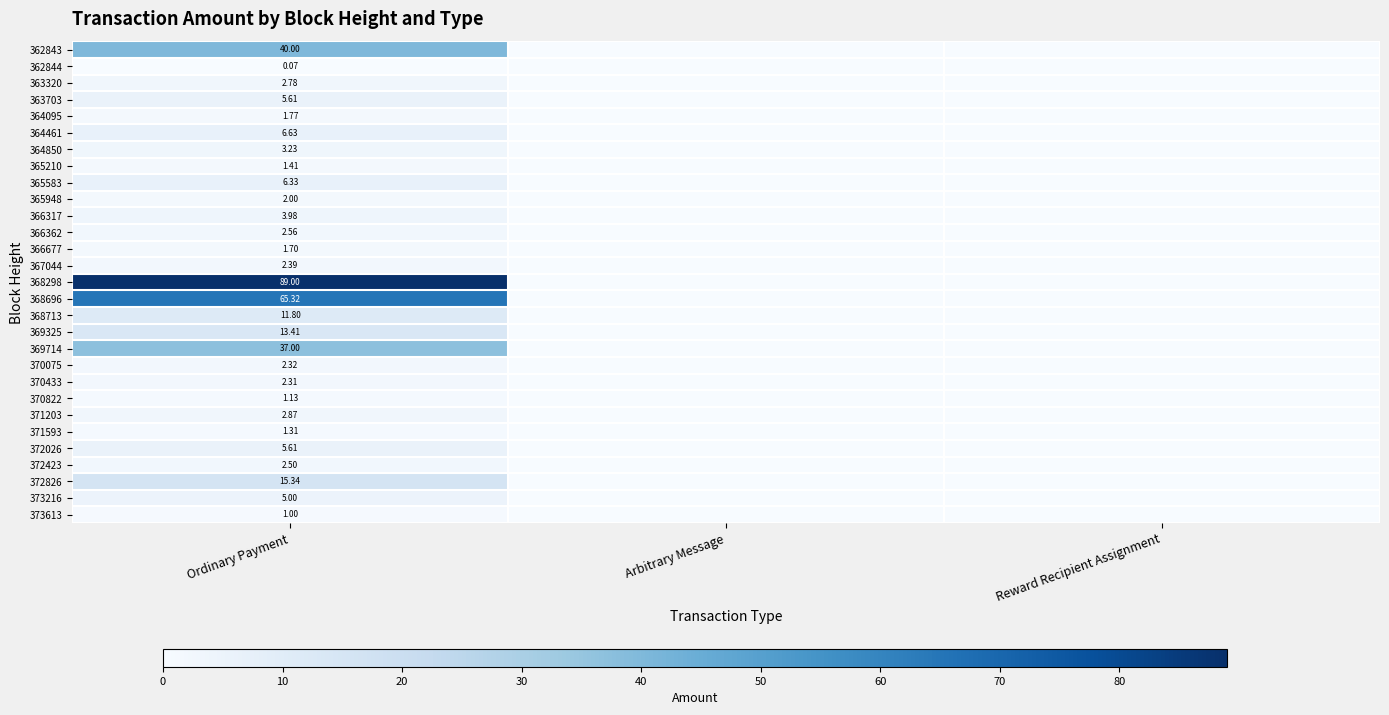

What is the average value of the 369714 series?

12.3